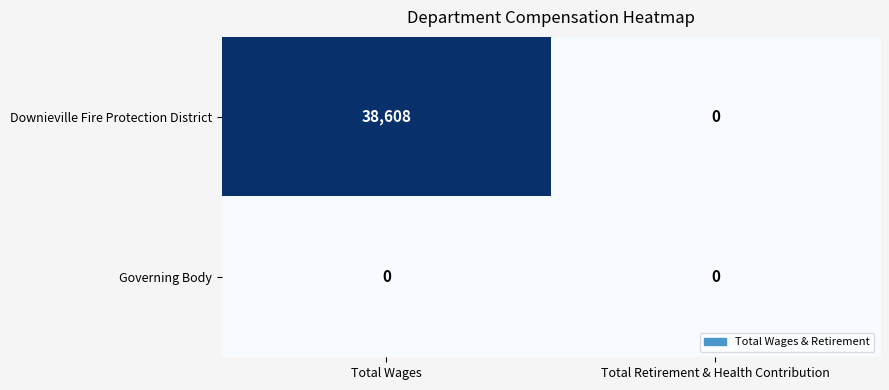

What is the maximum value for Downieville Fire Protection District?

38608